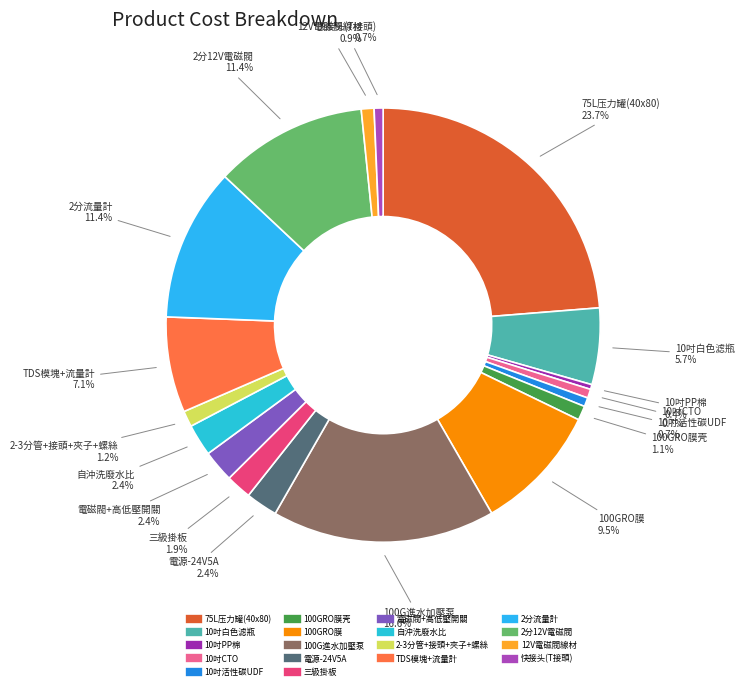

Is there a majority slice in this chart?

No